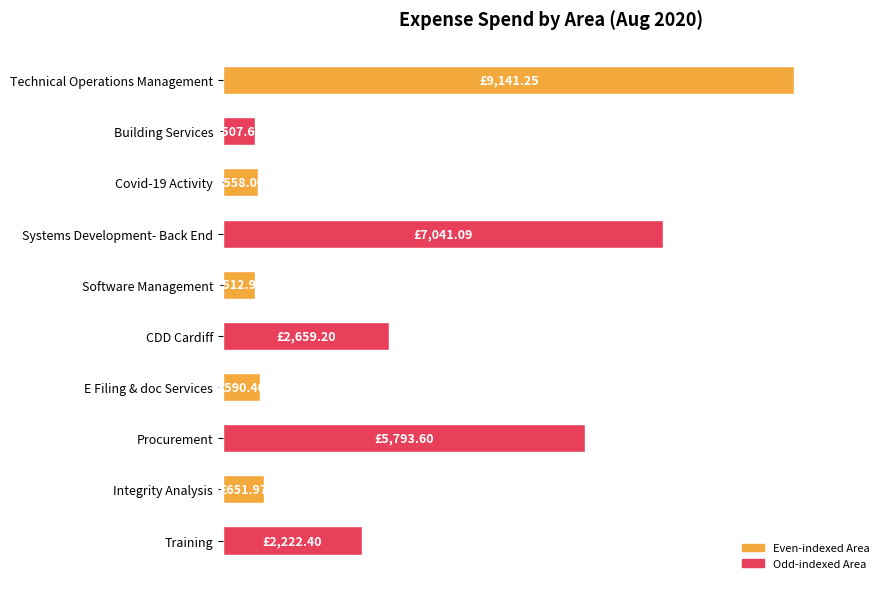

Does the chart contain any negative values?

No